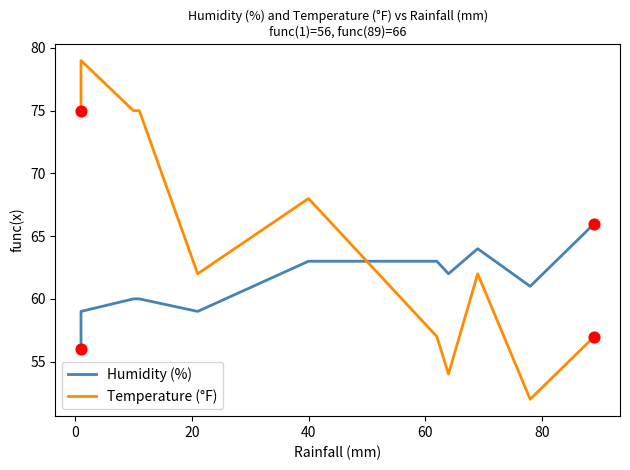

At how many categories does at least one series exceed 55?

12